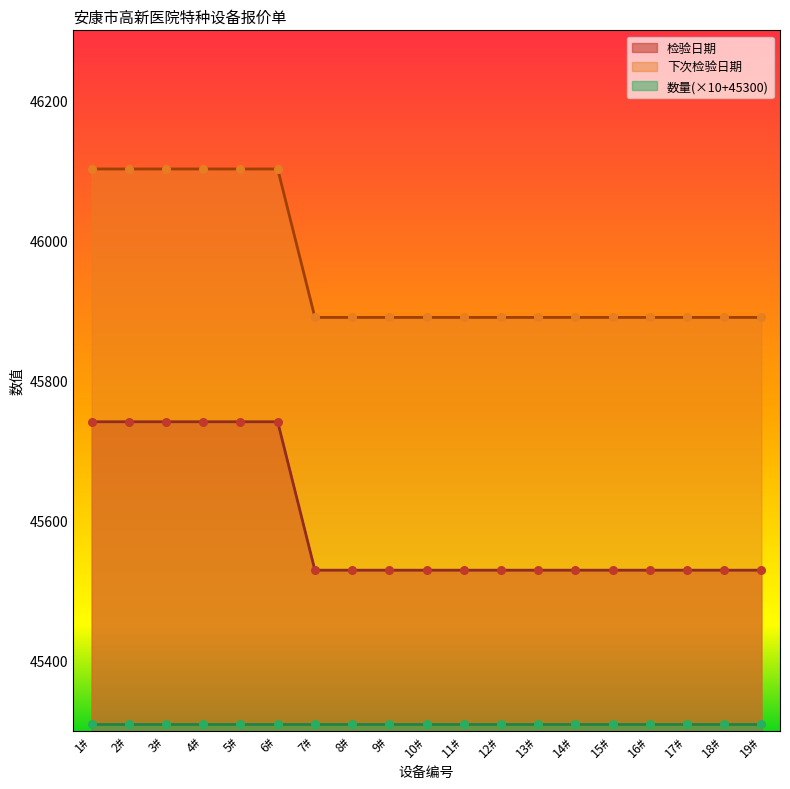

The value of 下次检验日期 at 5# is 46102. True or false?

True